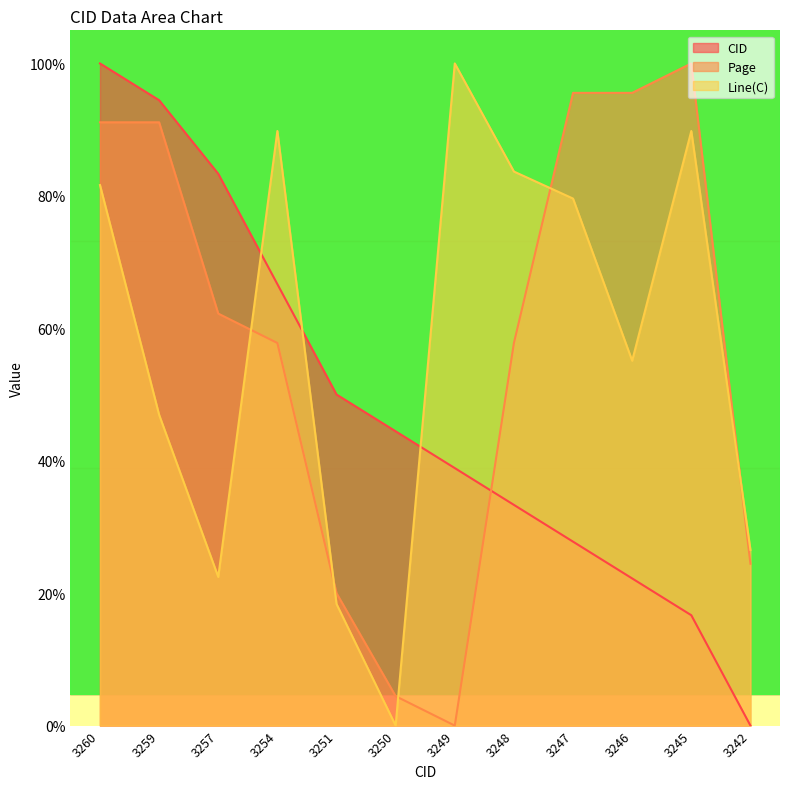

True or false: CID and Line(C) intersect in this chart.

True